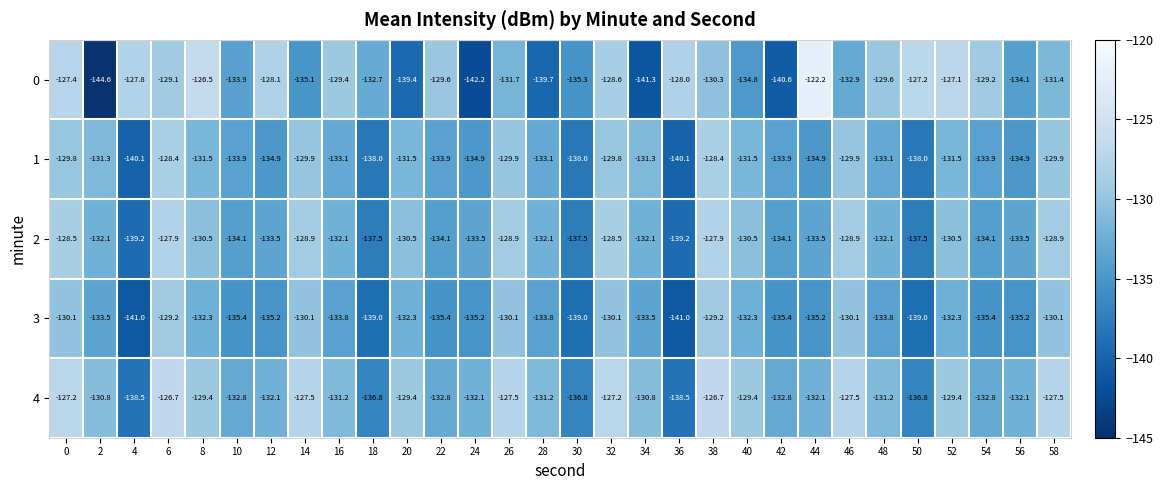

How many data points in 2 are less than -132?

18